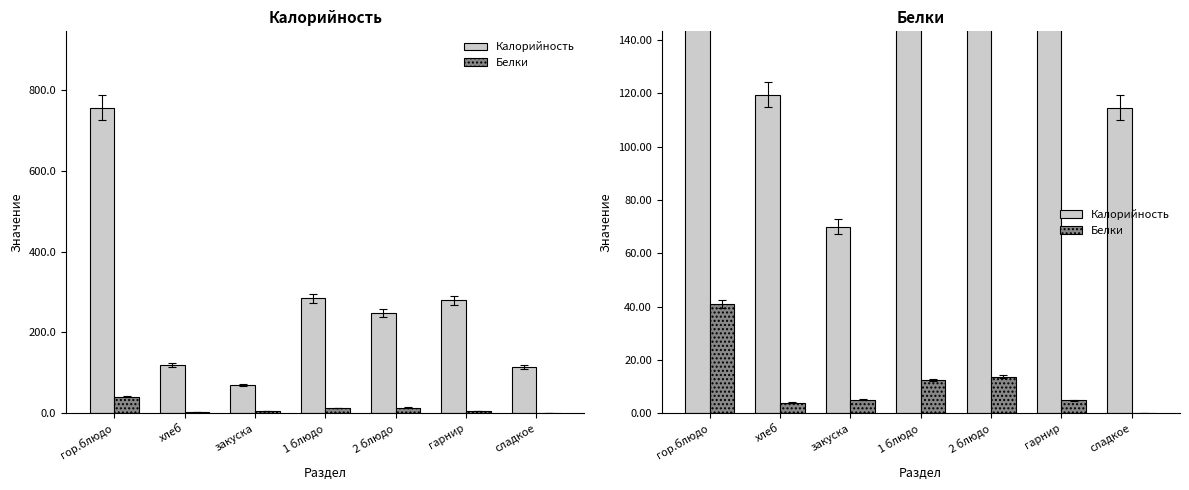

What is the label of the 1st bar from the right?

сладкое